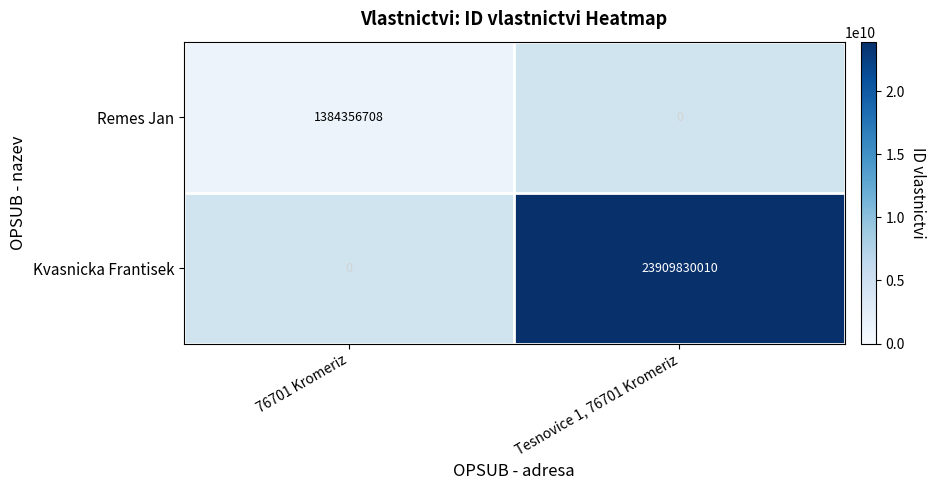

The value of Remes Jan at 76701 Kromeriz is 2225250081. True or false?

False